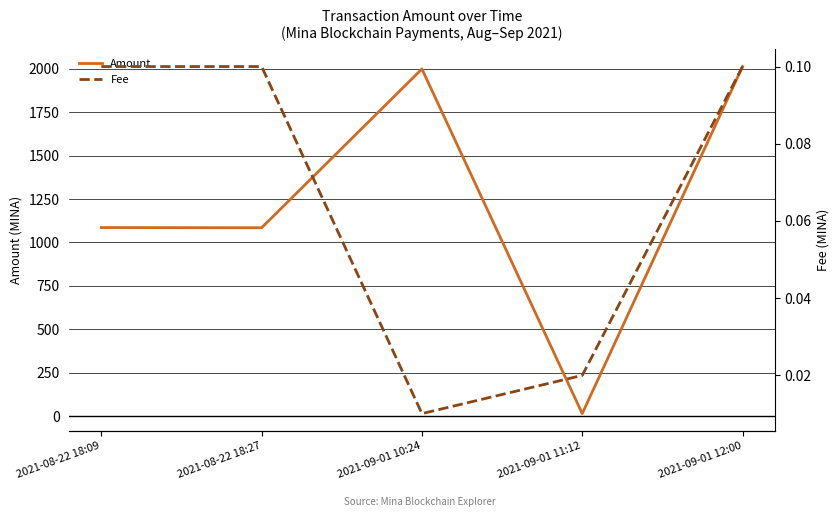

What is the difference between the maximum and minimum values in the Amount series?

1999.9